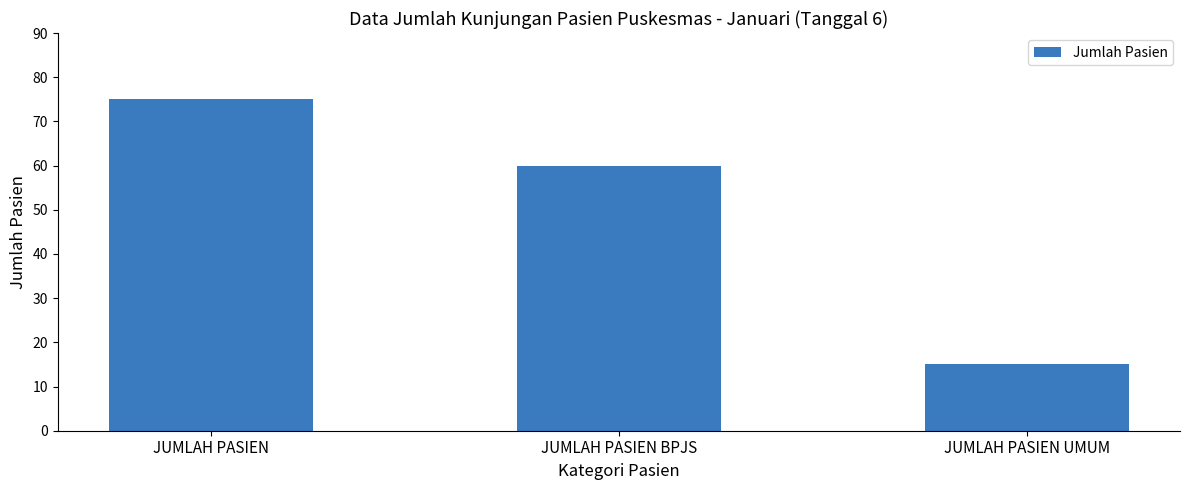

What is the maximum value shown in the chart?

75